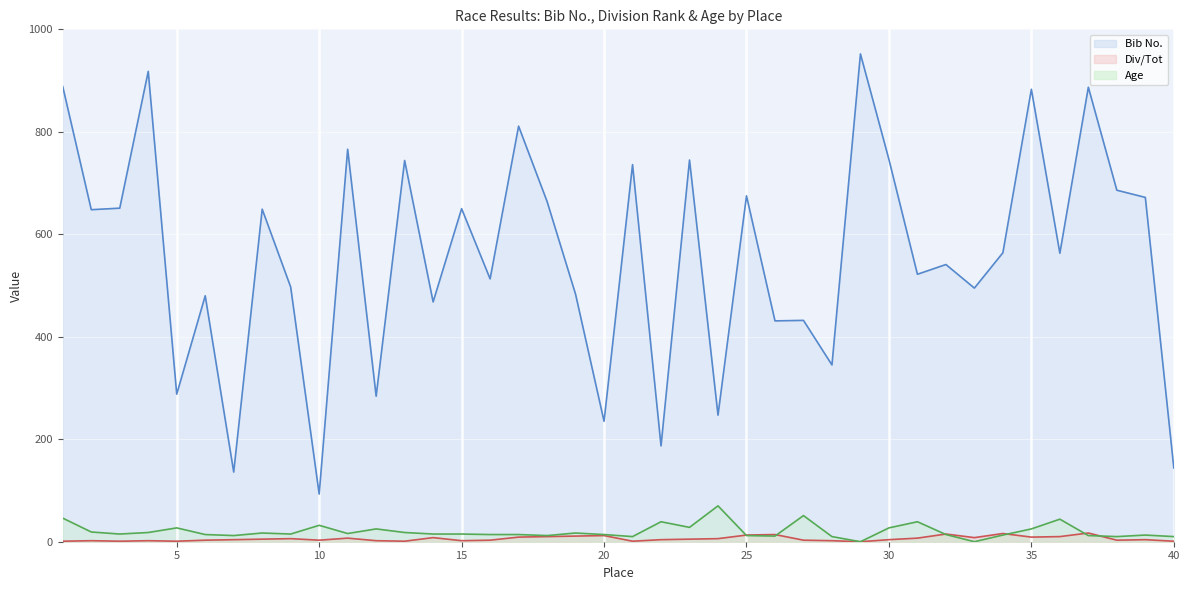

Reading right to left, what are all the values shown in this chart?

Bib No.: 144	672	686	887	563	883	564	495	541	522	746	952	345	432	431	675	247	745	187	736	235	483	664	811	513	650	468	744	284	766	93	497	649	136	480	288	918	651	648	888
Div/Tot: 1	4	3	17	10	9	16	8	15	7	4	0	2	3	14	13	6	5	4	1	12	11	10	9	3	2	8	1	2	7	3	6	5	4	3	1	2	1	2	1
Age: 10	13	10	12	44	25	13	0	14	39	27	0	10	51	11	12	70	28	39	10	14	17	12	14	14	15	15	18	25	16	32	15	17	12	14	27	18	15	19	46